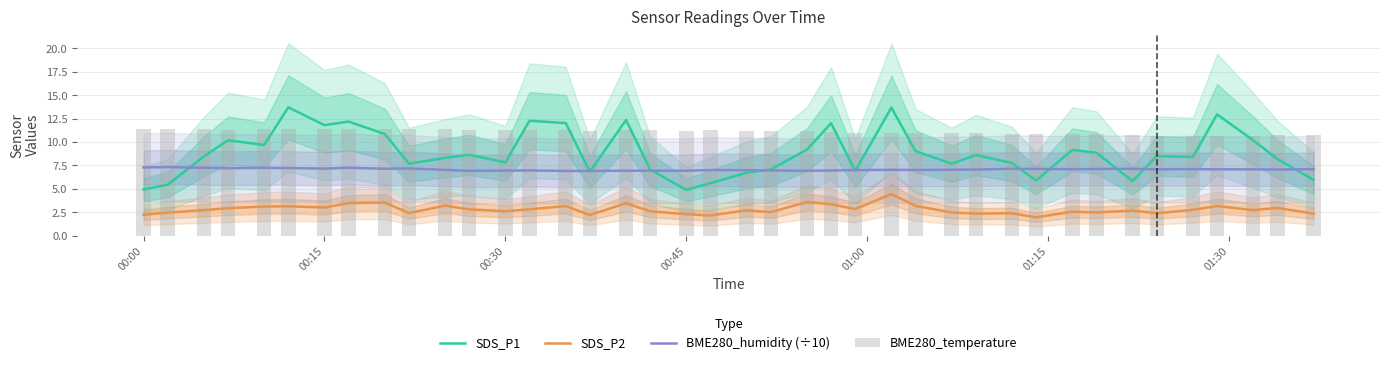

Is it true that BME280_humidity (÷10) equals 3.0 at 00:30?

False